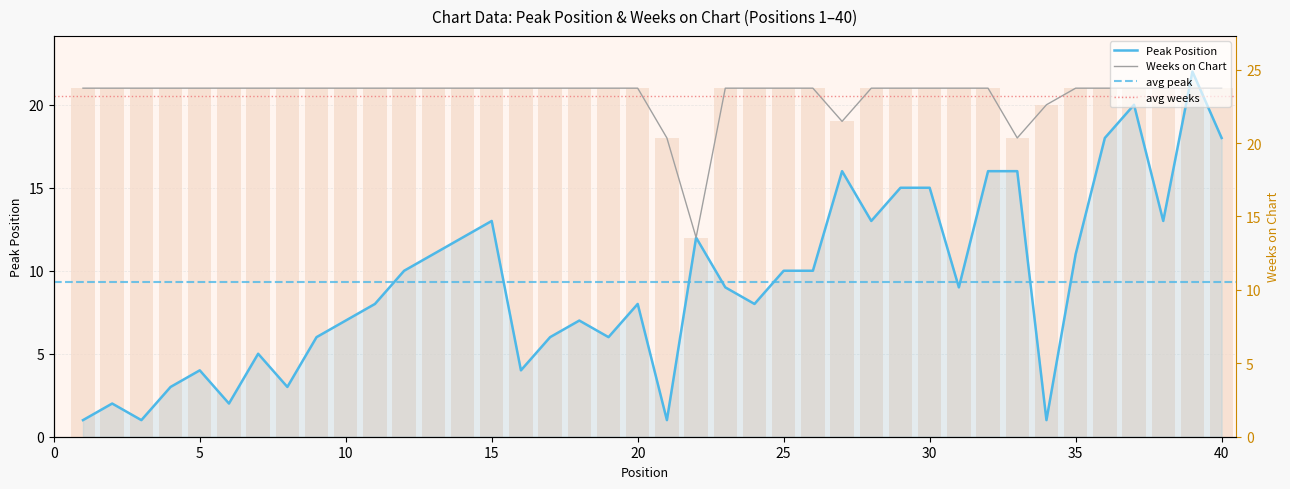

Which has a higher value, 25 or 5?

25